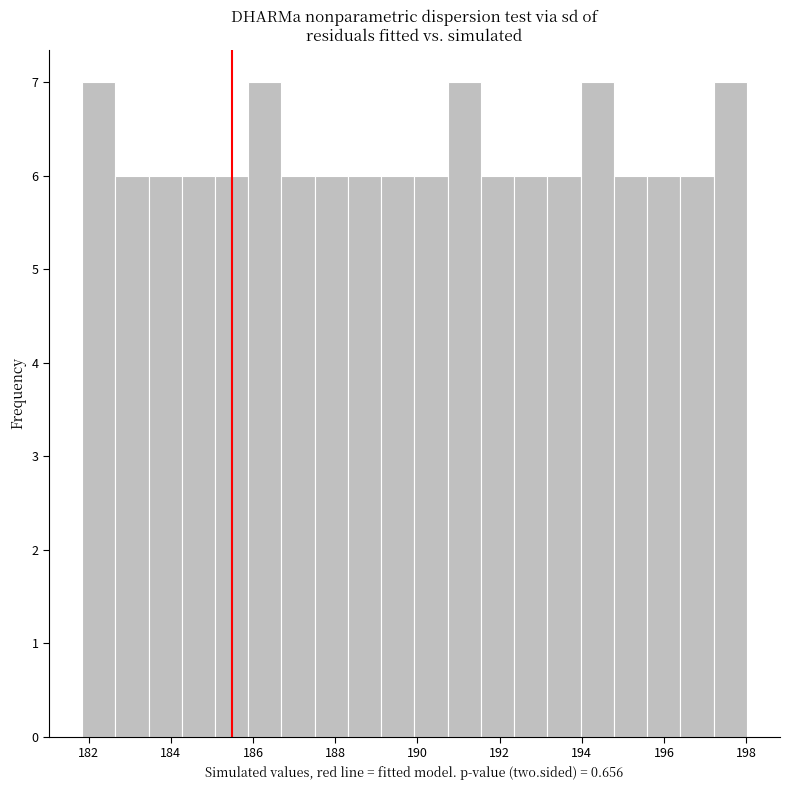

What is the height of the bar covering 192.4 to 193.2 on the x-axis? Neither the bar edges nor the heights are printed on the chart, so give them approximately, as read against the axes.

6